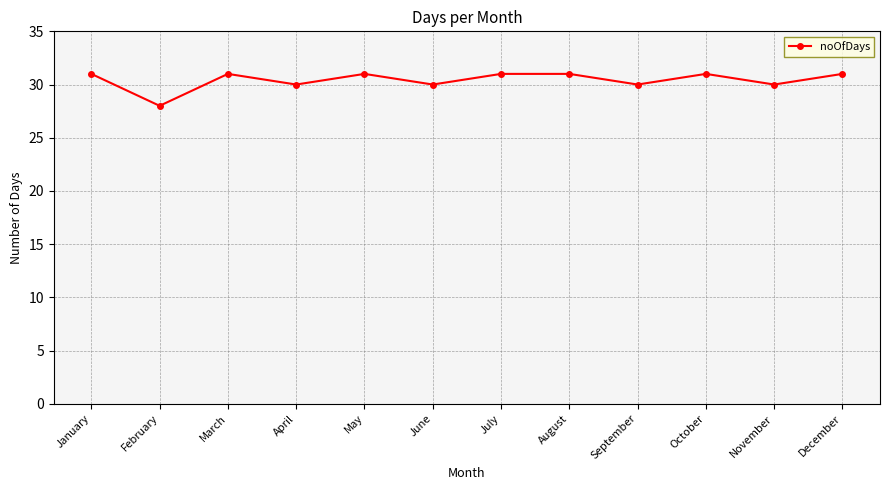

Does the chart have visible grid lines?

Yes